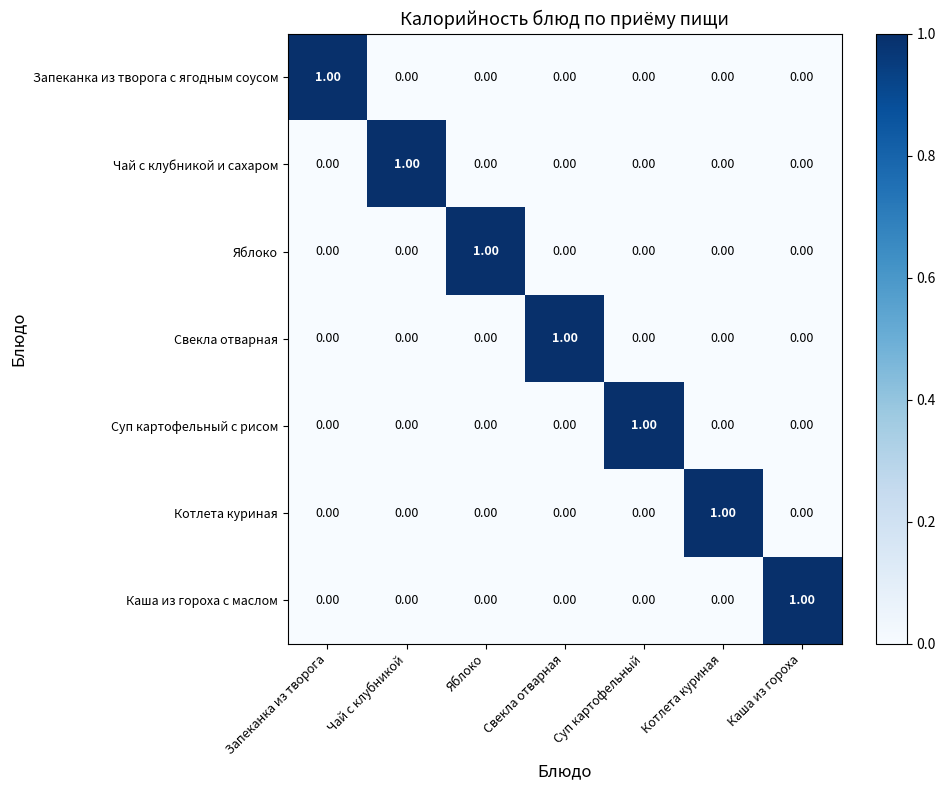

At how many categories does at least one series exceed 0?

7